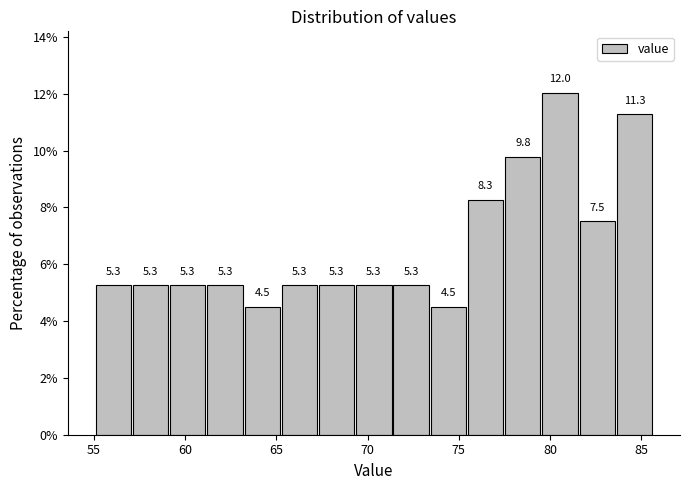

How tall is the bar that spans 81.5 to 83.5 on the x-axis? The bar edges are not printed on the chart, so give them approximately, as read against the axis.

7.5